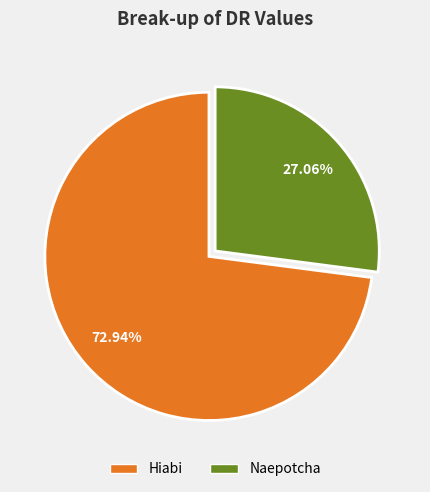

Is it true that Naepotcha is 27% of the pie?

True